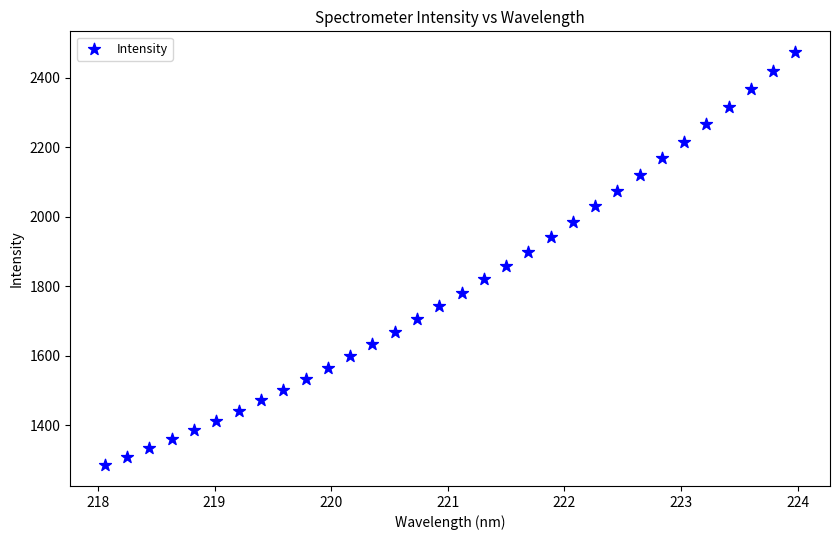

What is the range of X values (max minus min)?

5.9